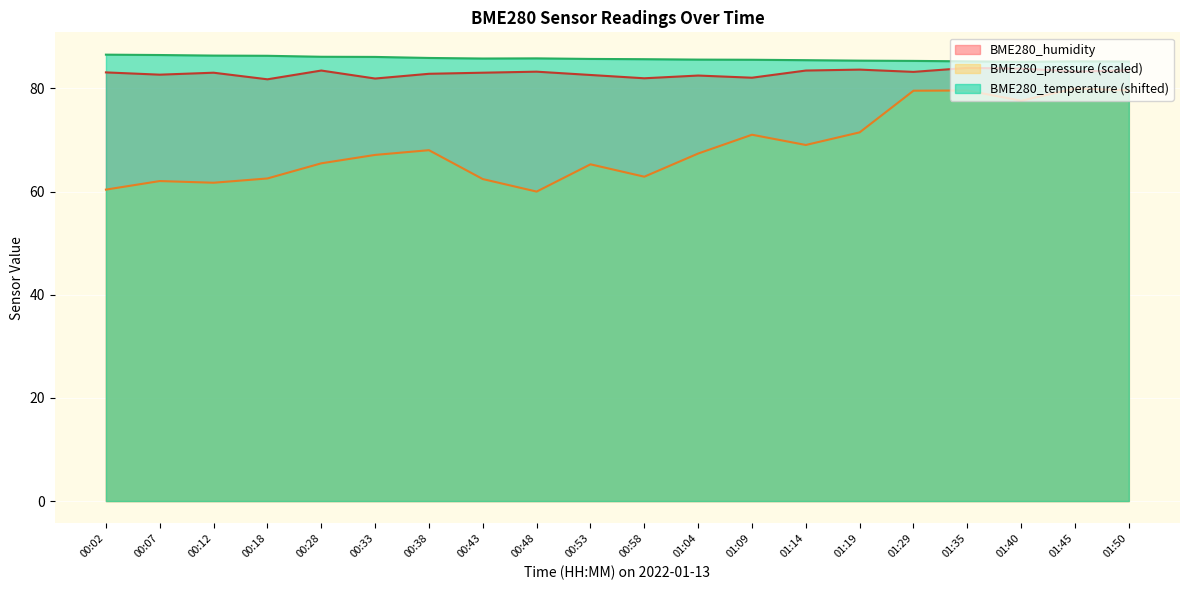

List the series in order of their peak value, highest first.

BME280_temperature (shifted), BME280_humidity, BME280_pressure (scaled)